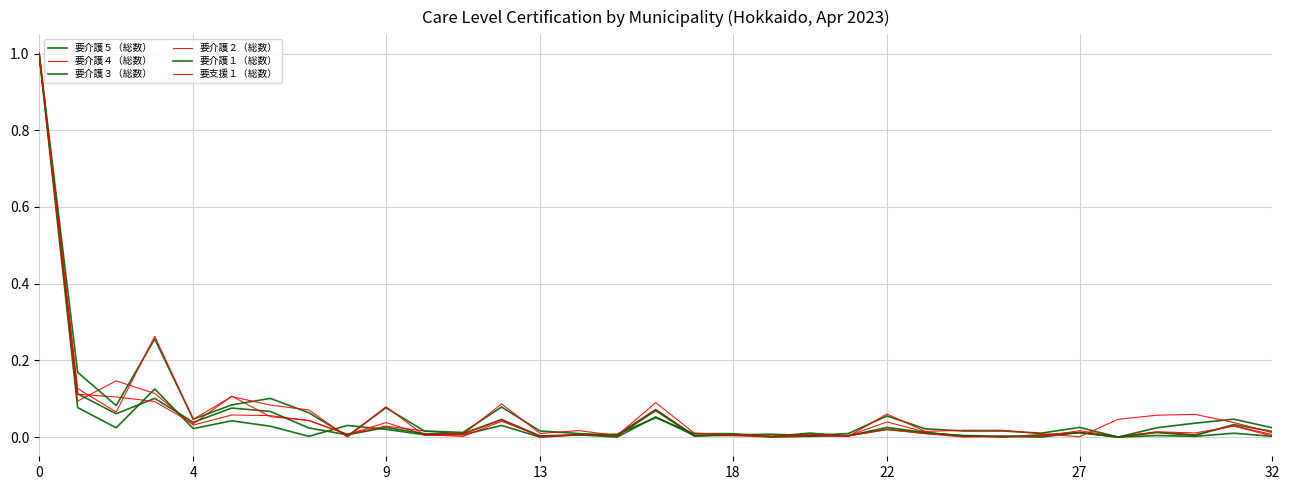

In 要介護５（総数）, how many points are lower than both neighbors (excluding endpoints)?

10